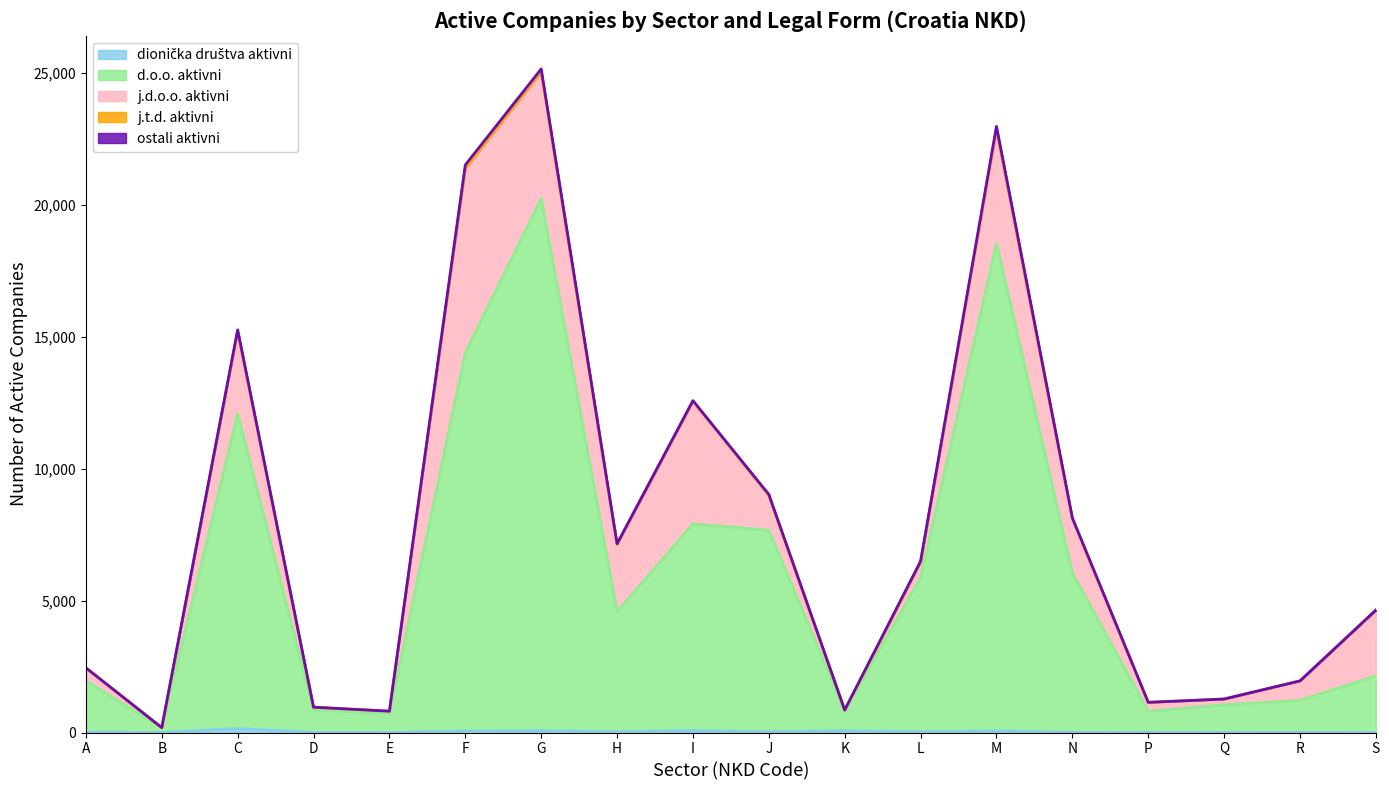

What value does the ostali aktivni series have at G, to the nearest 10?

110